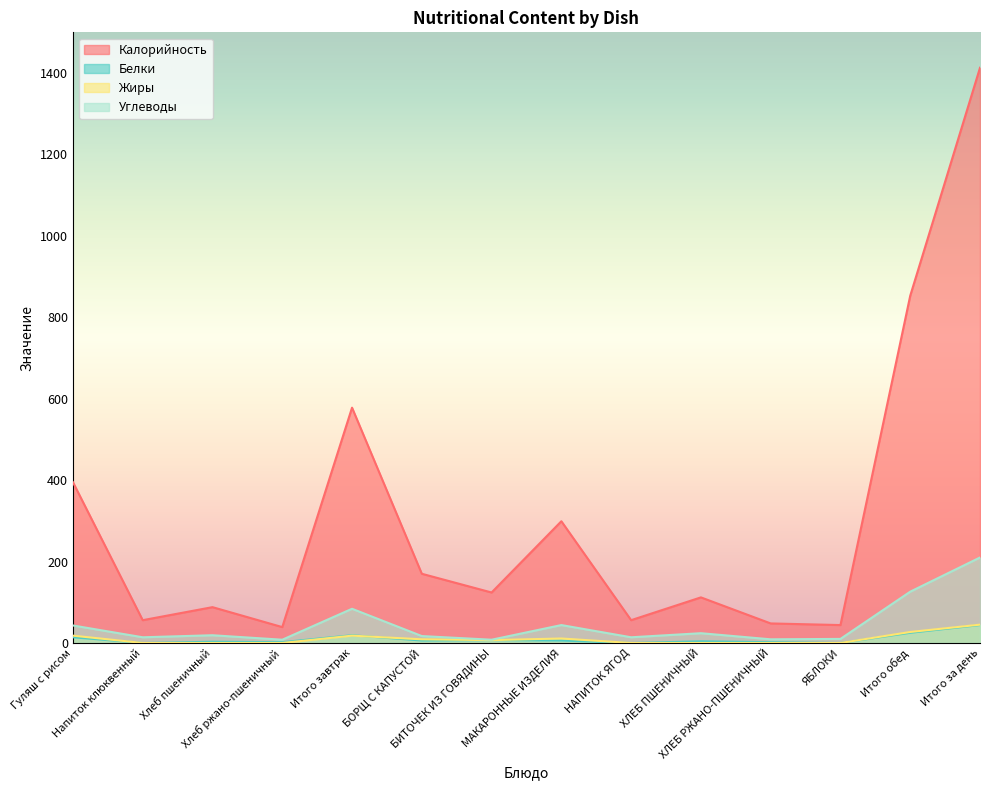

True or false: Калорийность and Жиры intersect in this chart.

False